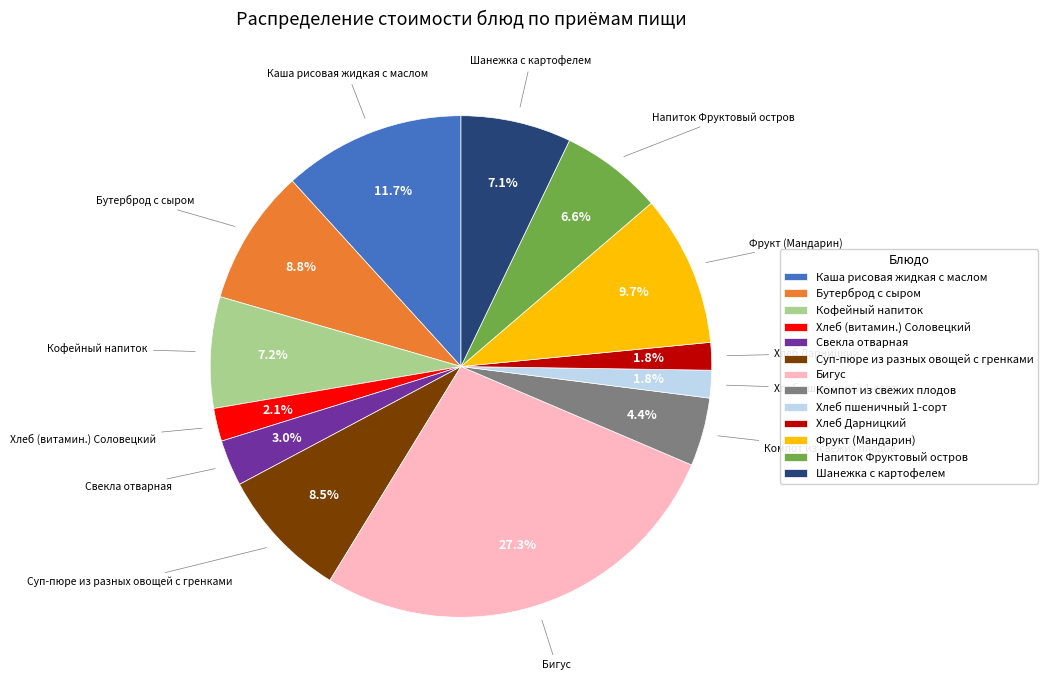

What is the total percentage of Бутерброд с сыром and Бигус?

36.1%